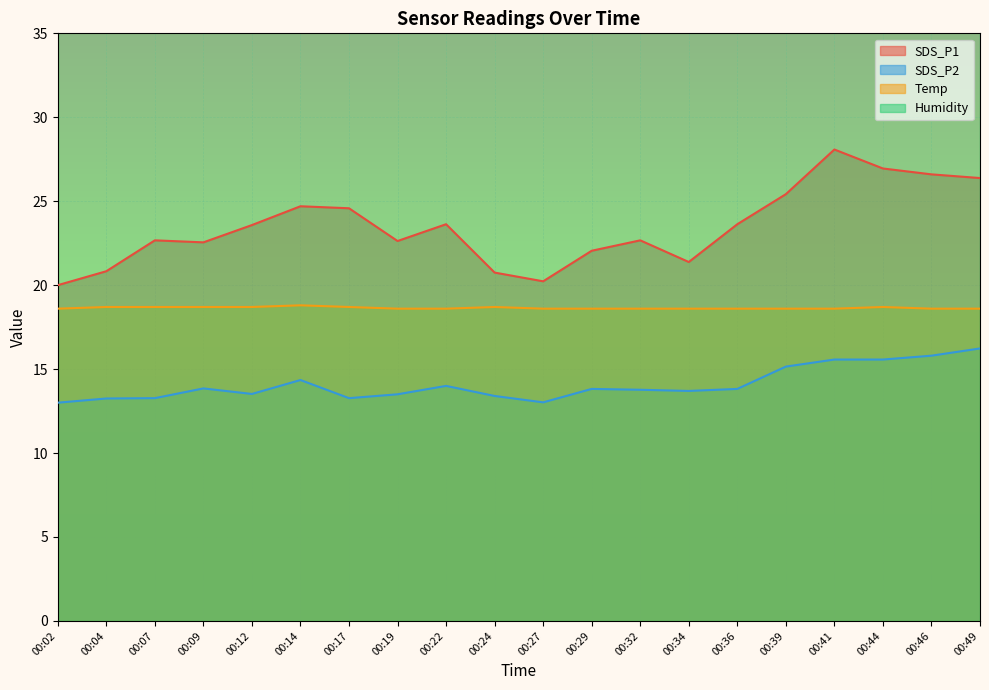

True or false: Temp has a value of 18.6 at 00:27.

True